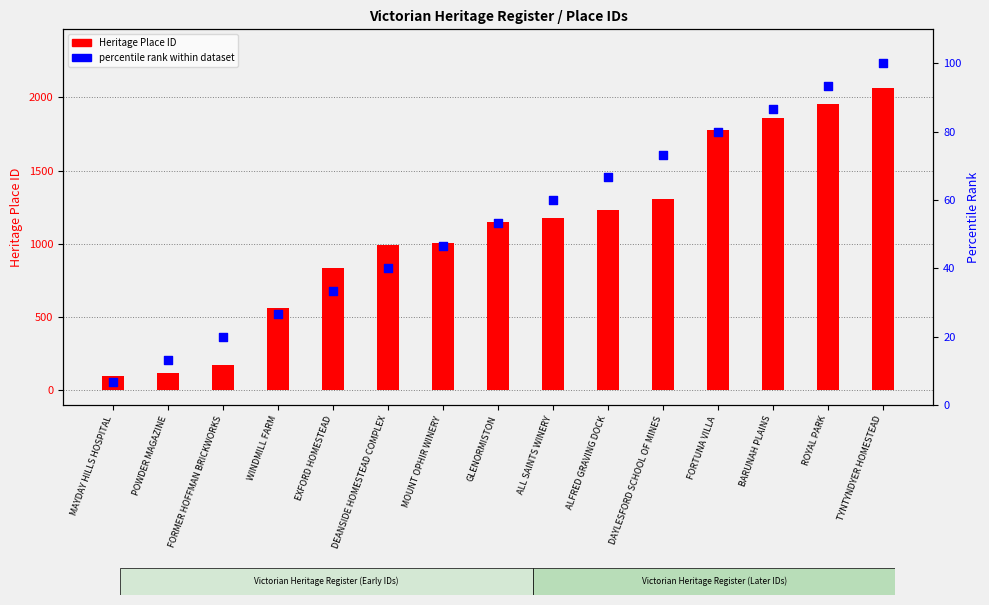

At which category is the sum across all series the highest?

TYNTYNDYER HOMESTEAD